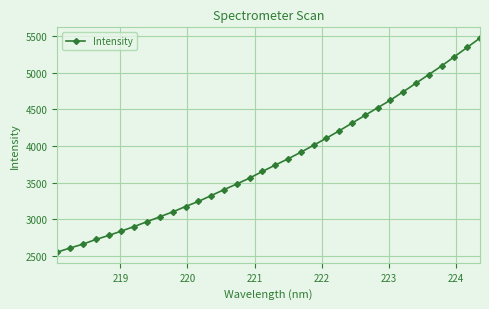

What is the average value?

3806.0